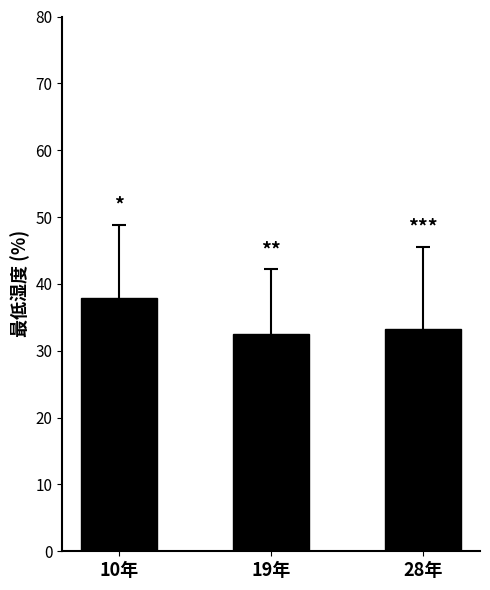

Which has a higher value, 10年 or 28年?

10年